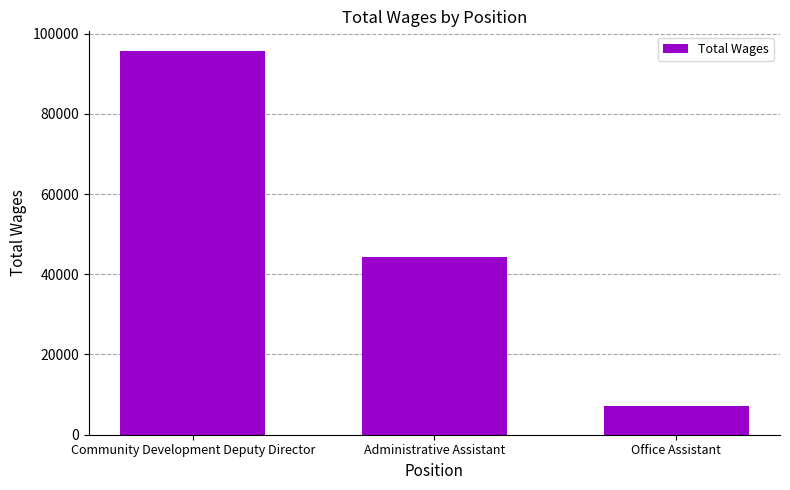

Are the bars grouped side by side (vs. stacked)?

No